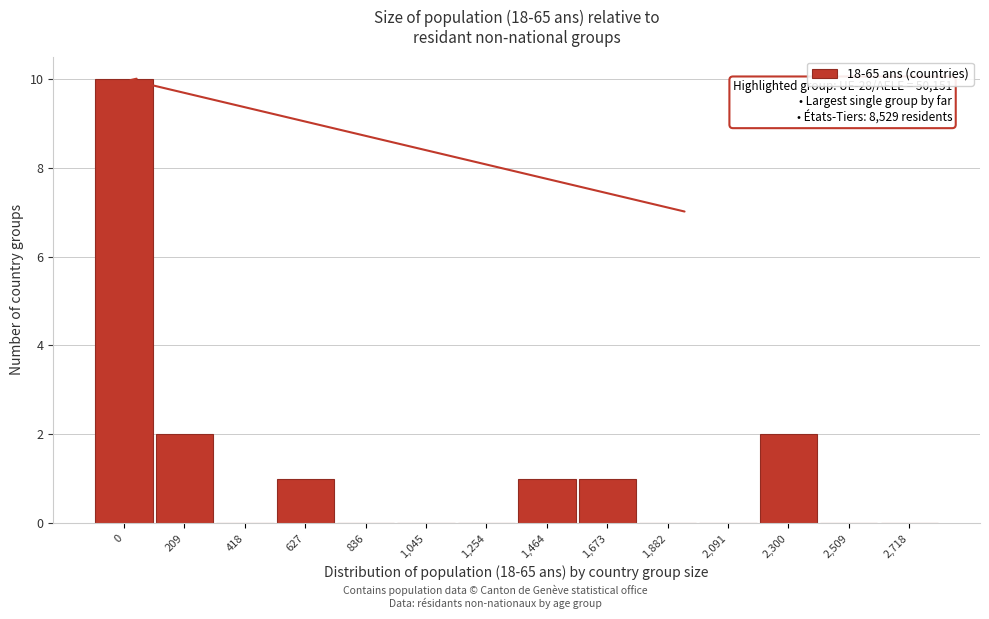

Reading left to right, what are all the values shown in this chart?

0=10	209=2	418=0	627=1	836=0	1,045=0	1,254=0	1,464=1	1,673=1	1,882=0	2,091=0	2,300=2	2,509=0	2,718=0